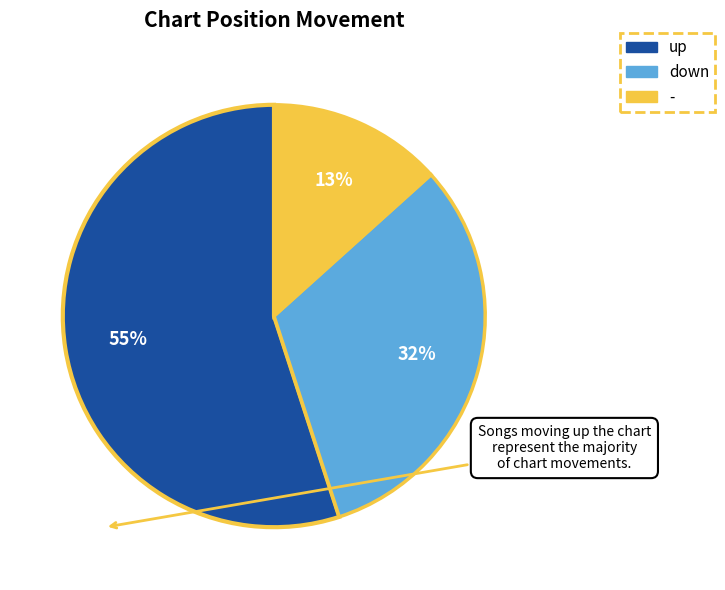

Combined, do - and down account for over 50%?

No